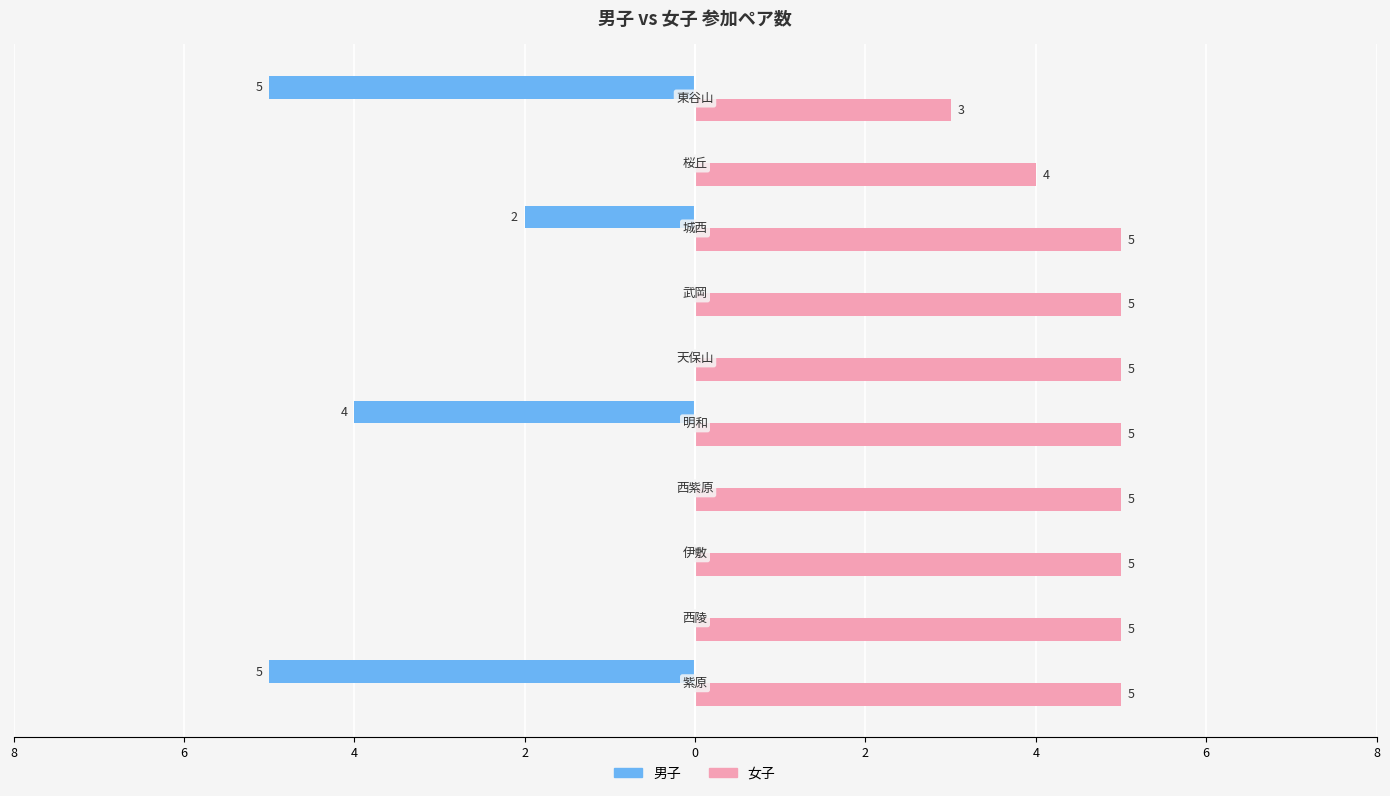

What are all the series names shown in the legend?

男子, 女子